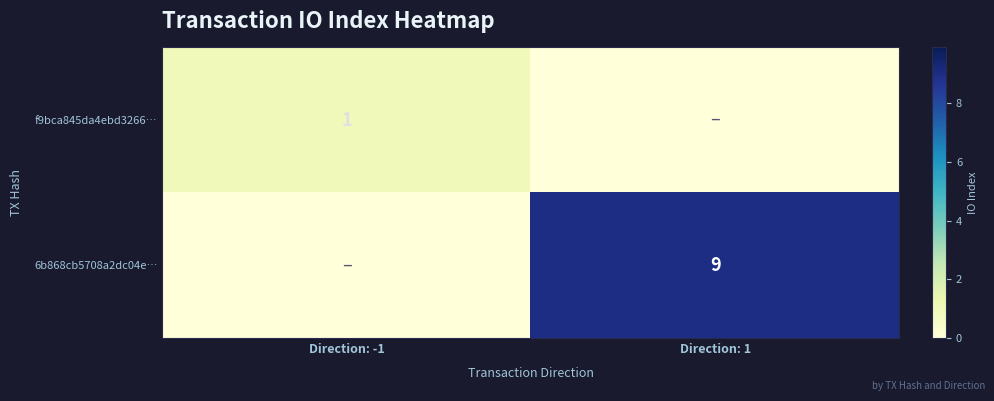

At which category is the sum across all series the highest?

Direction: 1